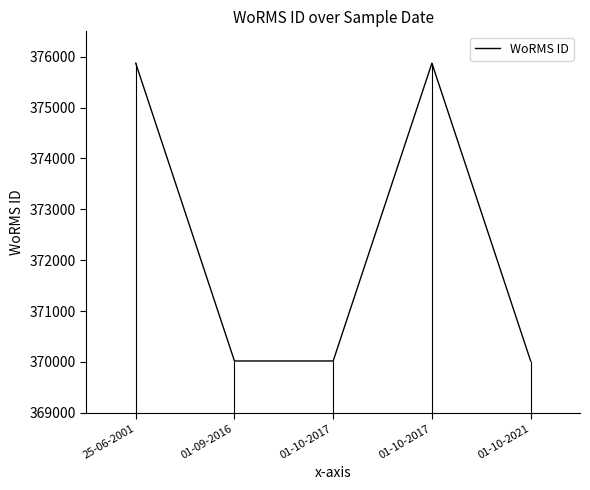

True or false: the data shows 193458 at 25-06-2001.

False